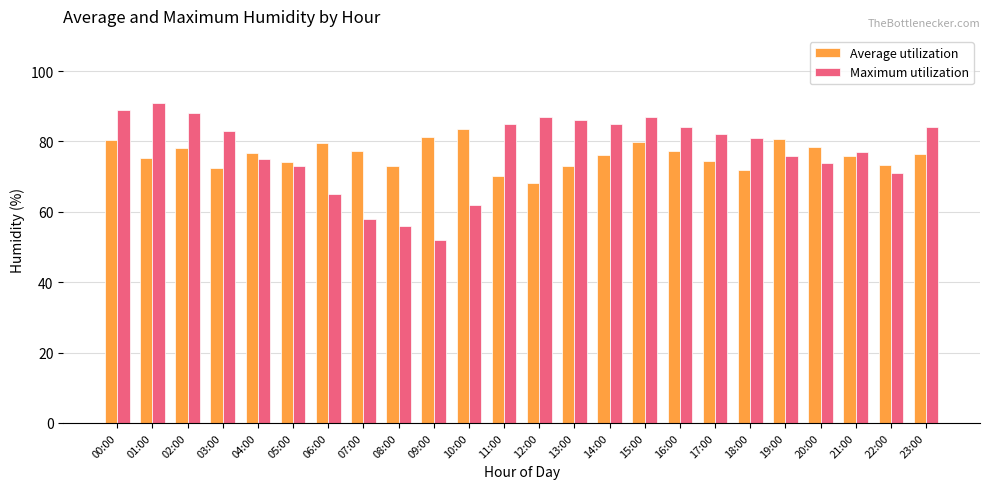

Rank the series by their maximum value, from lowest to highest.

Average utilization, Maximum utilization